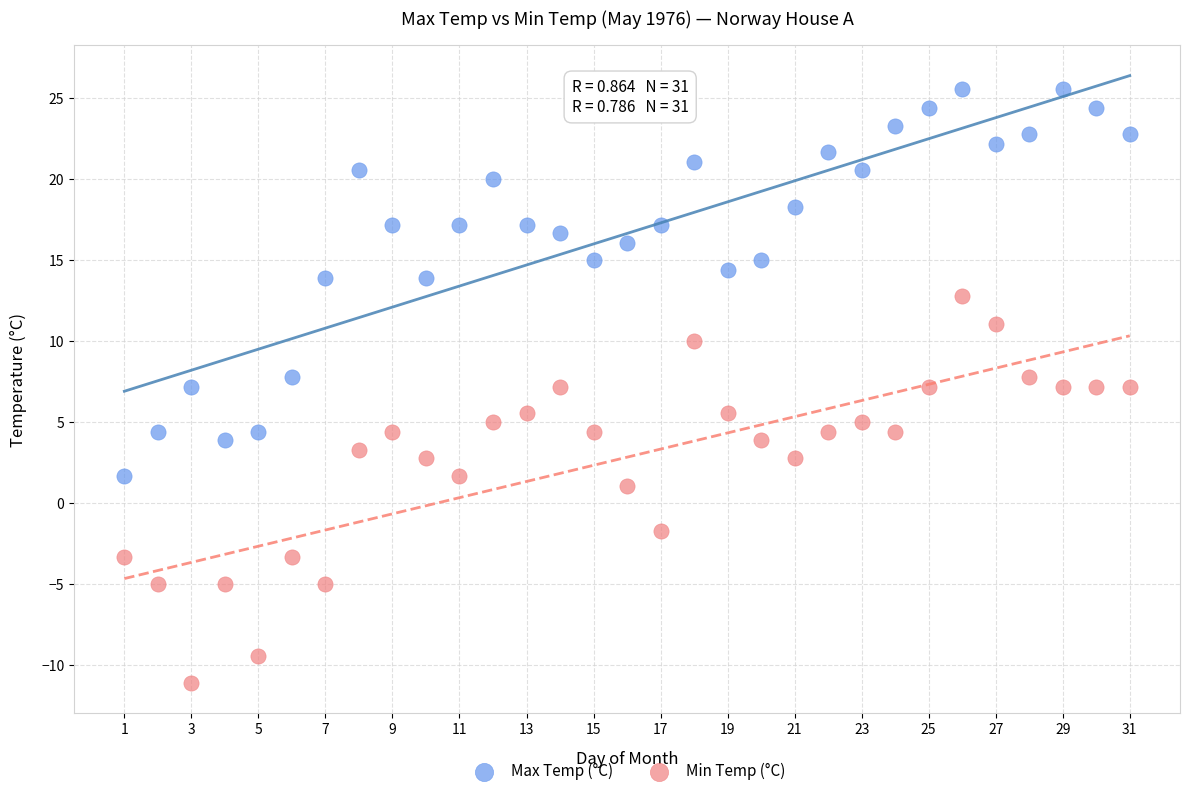

In the Min Temp (°C) series, what Y value is closest to 0?

1.1